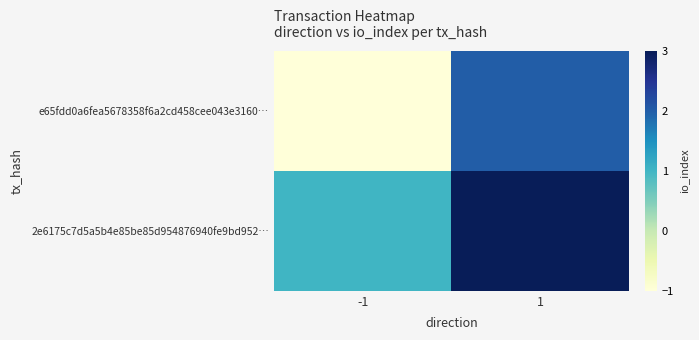

Between -1 and 1, which series saw the biggest shift?

e65fdd0a6fea5678358f6a2cd458cee043e3160…